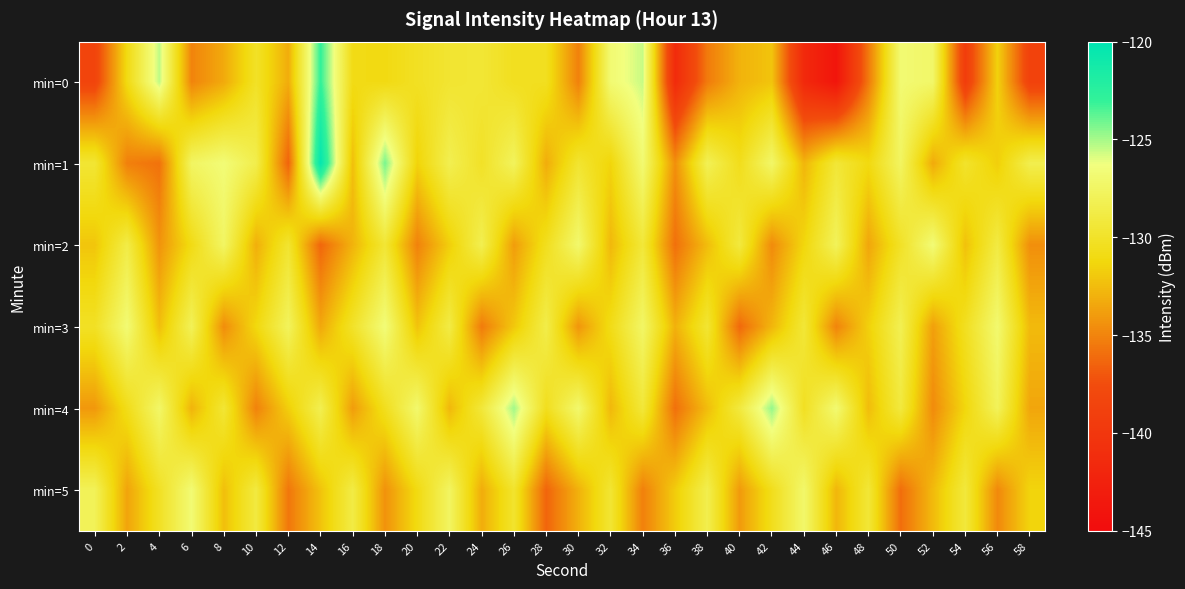

How many categories are shown in the chart?

30